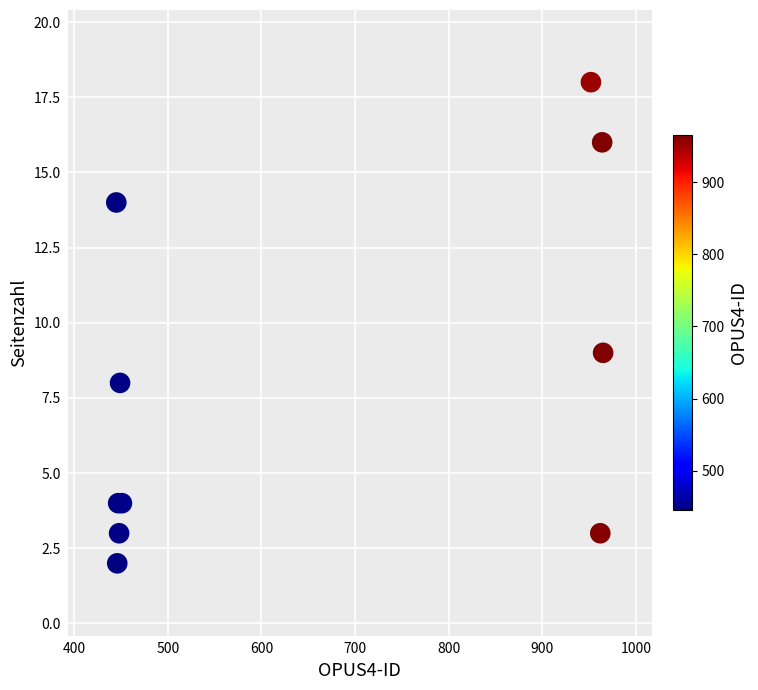

What Y value in the scatter plot is closest to 10?

9